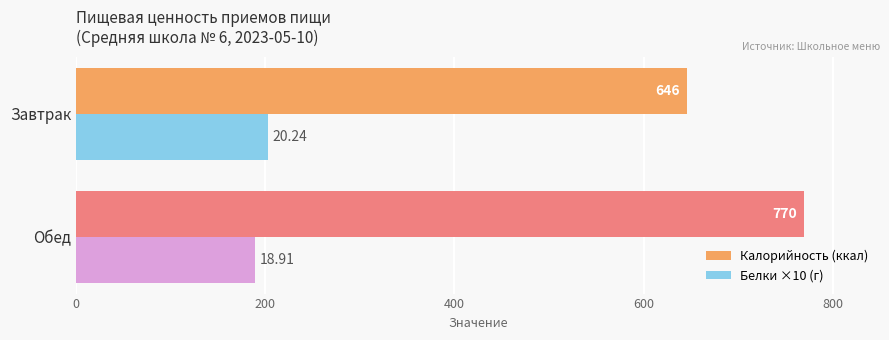

Is the value of Белки ×10 (г) at Завтрак greater than the value of Калорийность (ккал) at Обед?

No